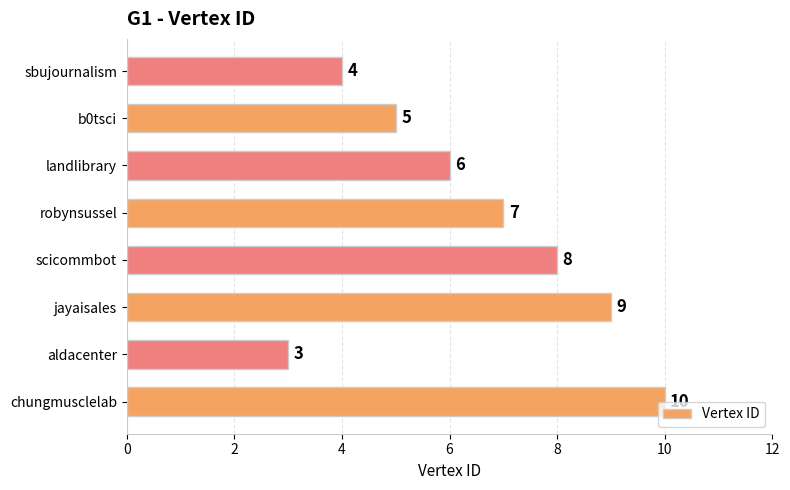

What is the ratio of the value at jayaisales to the value at scicommbot?

1.1